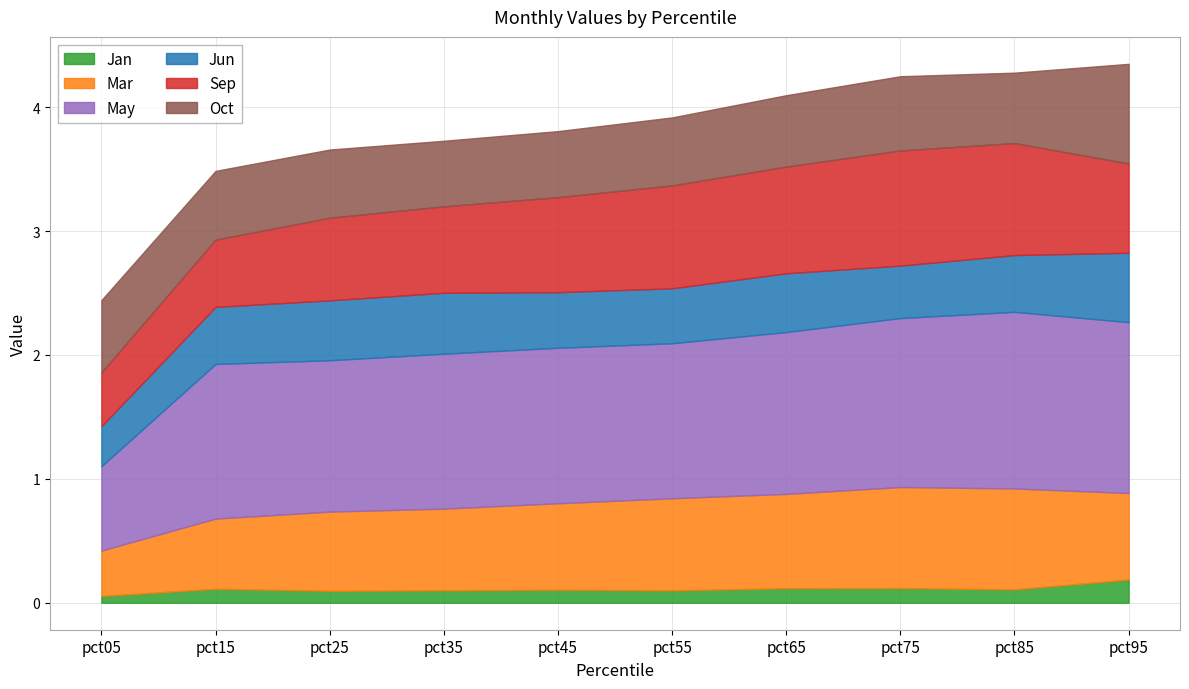

How many interior local peaks does the Jun series have?

2